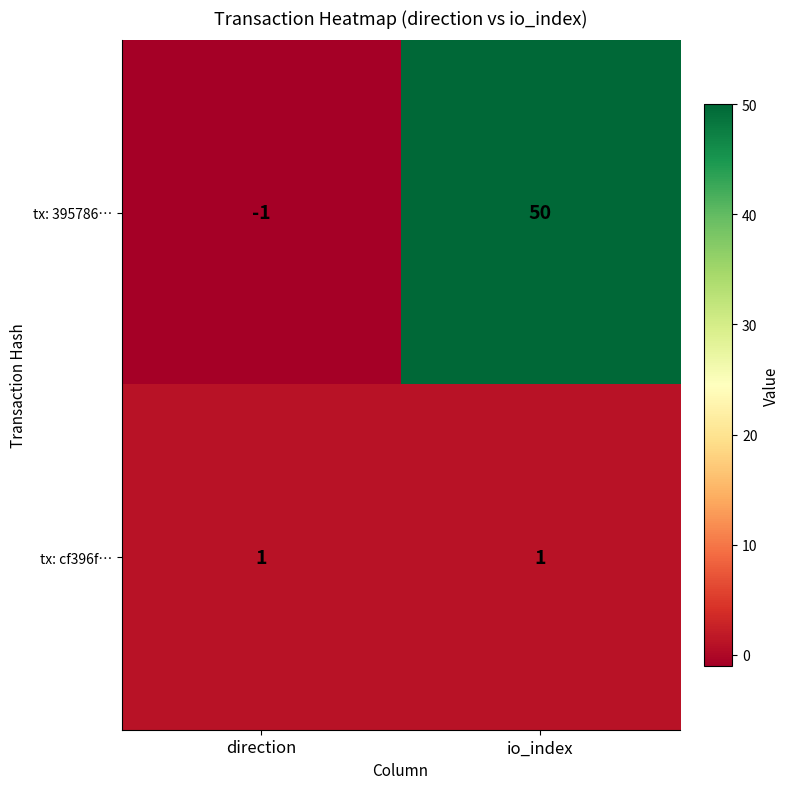

What is the total value across all series at io_index?

51